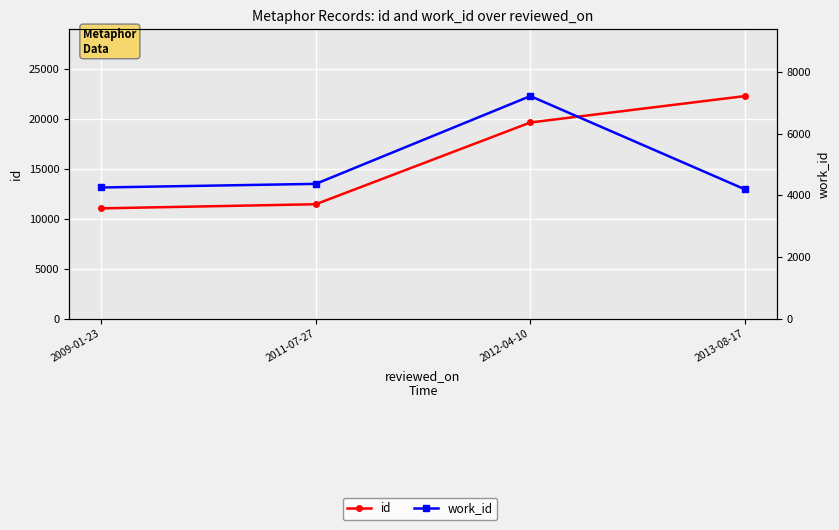

What is the average value of the id series?

16133